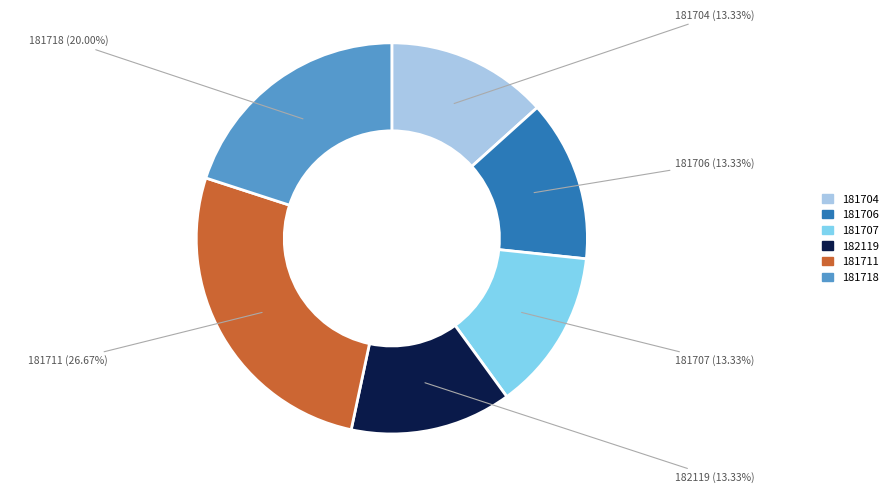

Approximately how many times larger is the value at 181711 compared to 182119?

2.0